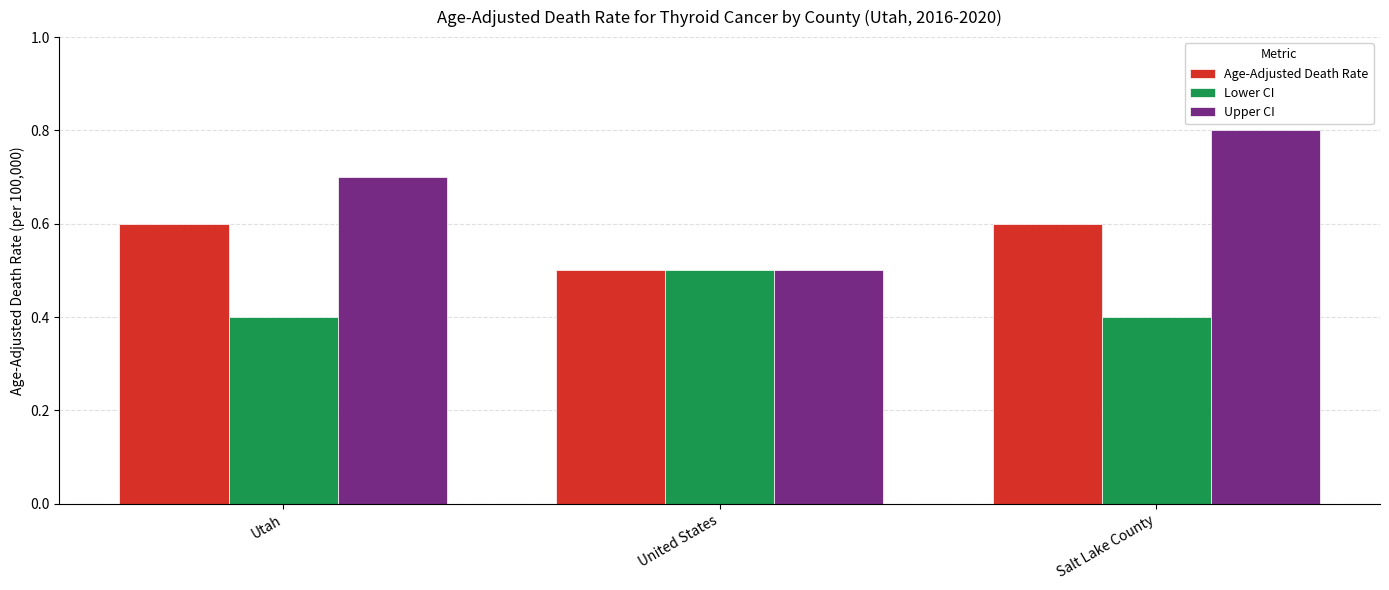

Rank the categories by Upper CI value from lowest to highest.

United States, Utah, Salt Lake County